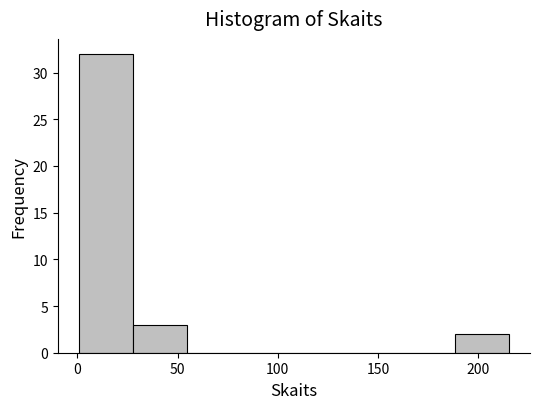

Reading left to right, transcribe this chart: for each bar, give the range it covers on the x-axis and its height. Neither the bar edges nor the heights are printed on the chart, so give them approximately, as read against the axes.

0 to 30: 32
30 to 55: 3
55 to 80: 0
80 to 110: 0
110 to 135: 0
135 to 160: 0
160 to 190: 0
190 to 215: 2